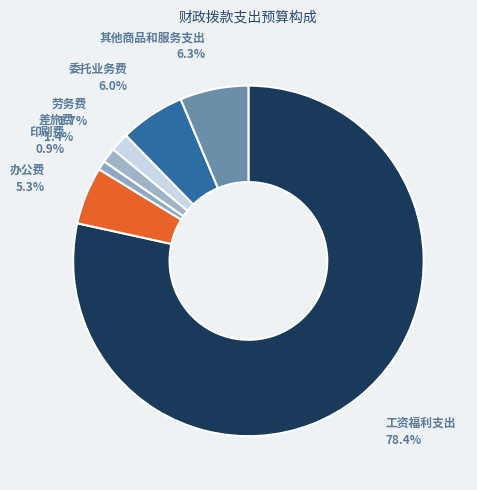

Approximately how many times larger is the value at 办公费 compared to 其他商品和服务支出?

0.8